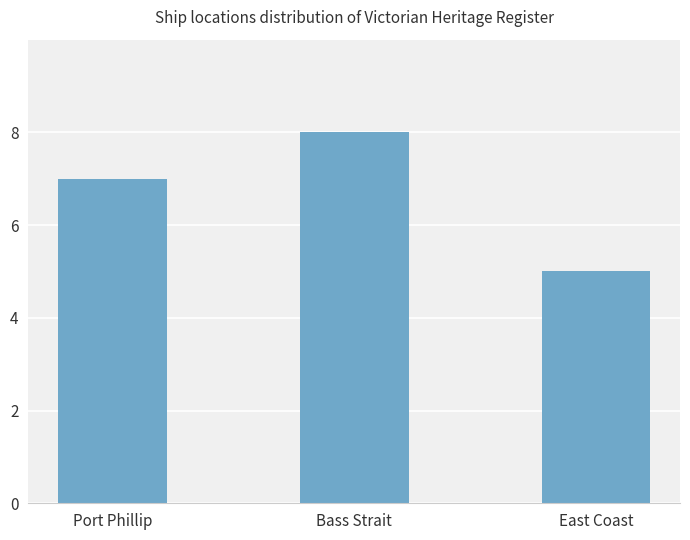

What is the difference between the values at Port Phillip and East Coast?

2